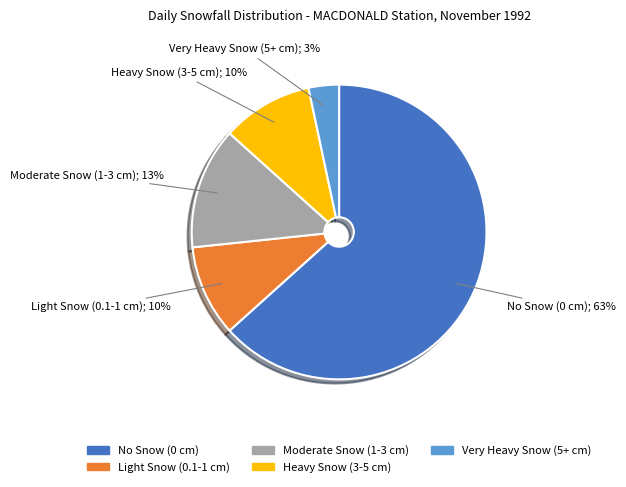

To the nearest percent, what is the average slice percentage?

20%